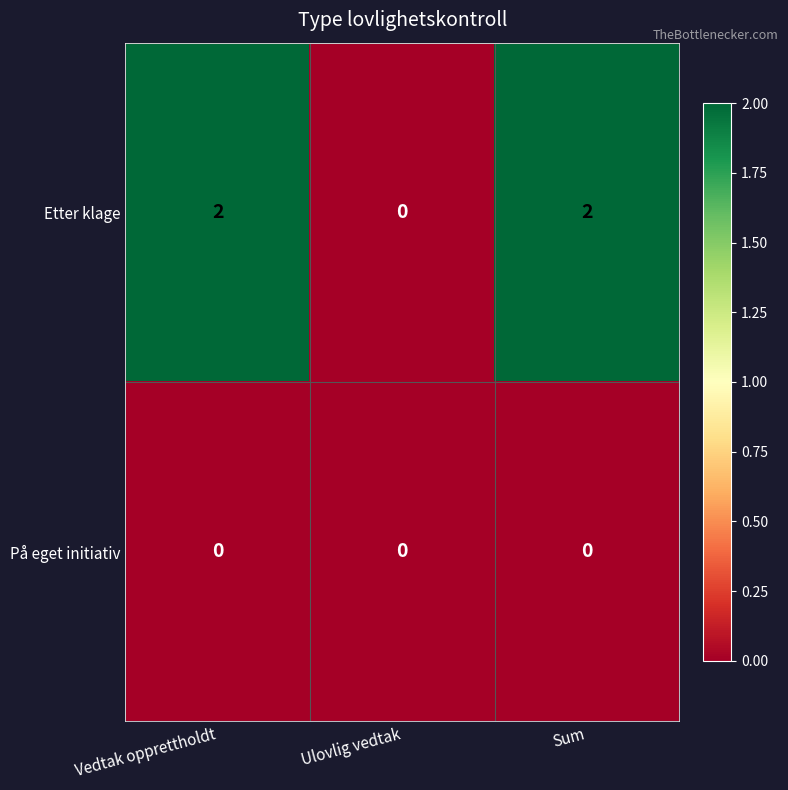

Rank the series by their average value, from lowest to highest.

På eget initiativ, Etter klage